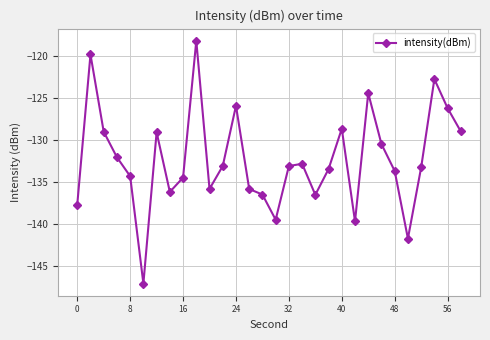

What is the value of the 30th point from the left?

-129.0